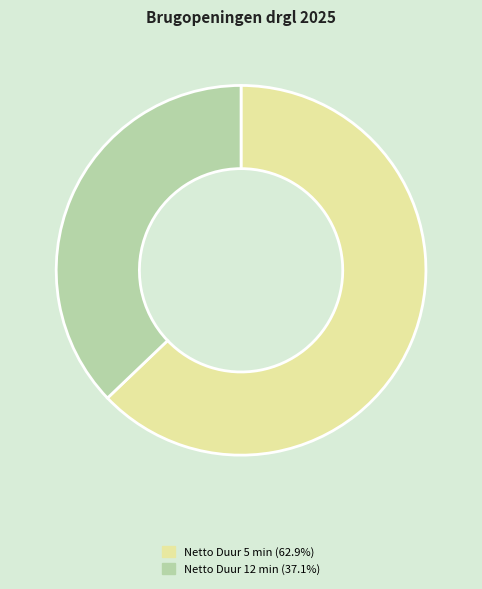

Does any single category account for the majority?

Yes